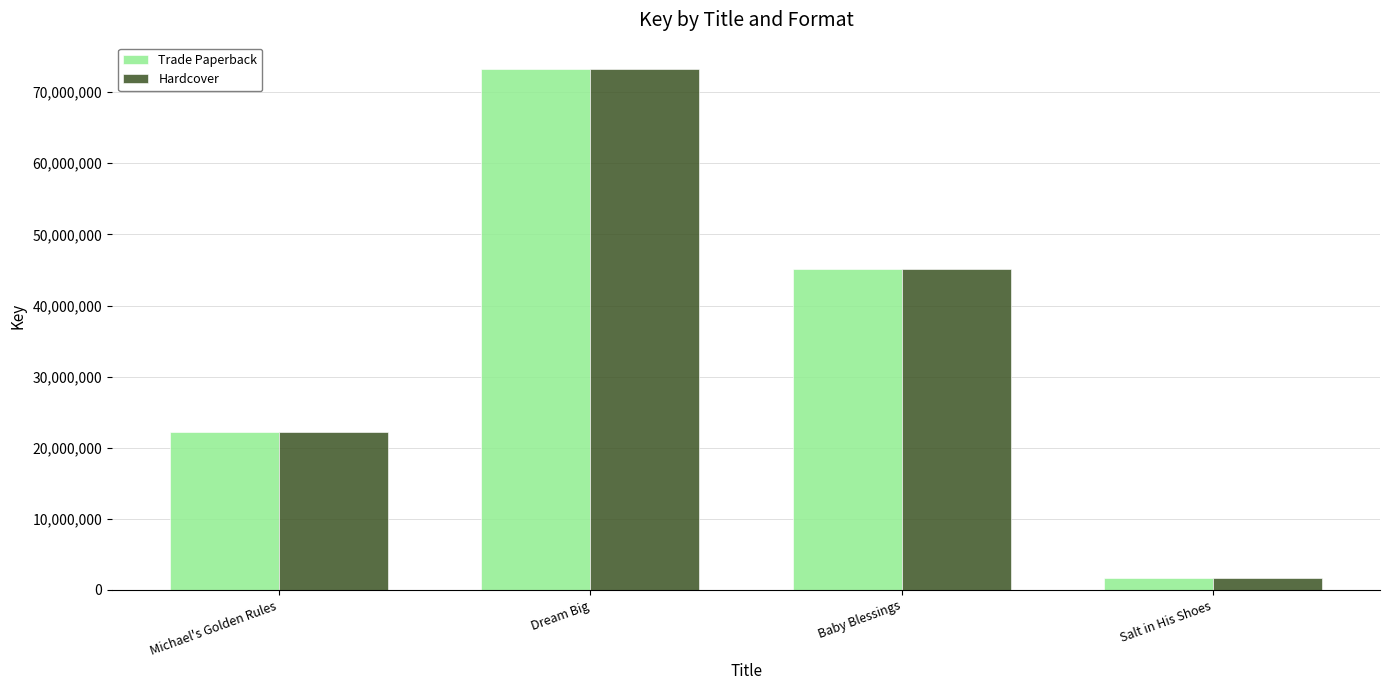

At which label does Trade Paperback first exceed 45105214?

Dream Big